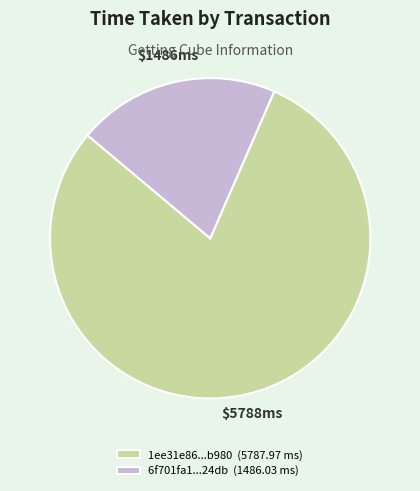

Rank the categories by value from lowest to highest.

6f701fa1...24db (1486.03 ms), 1ee31e86...b980 (5787.97 ms)